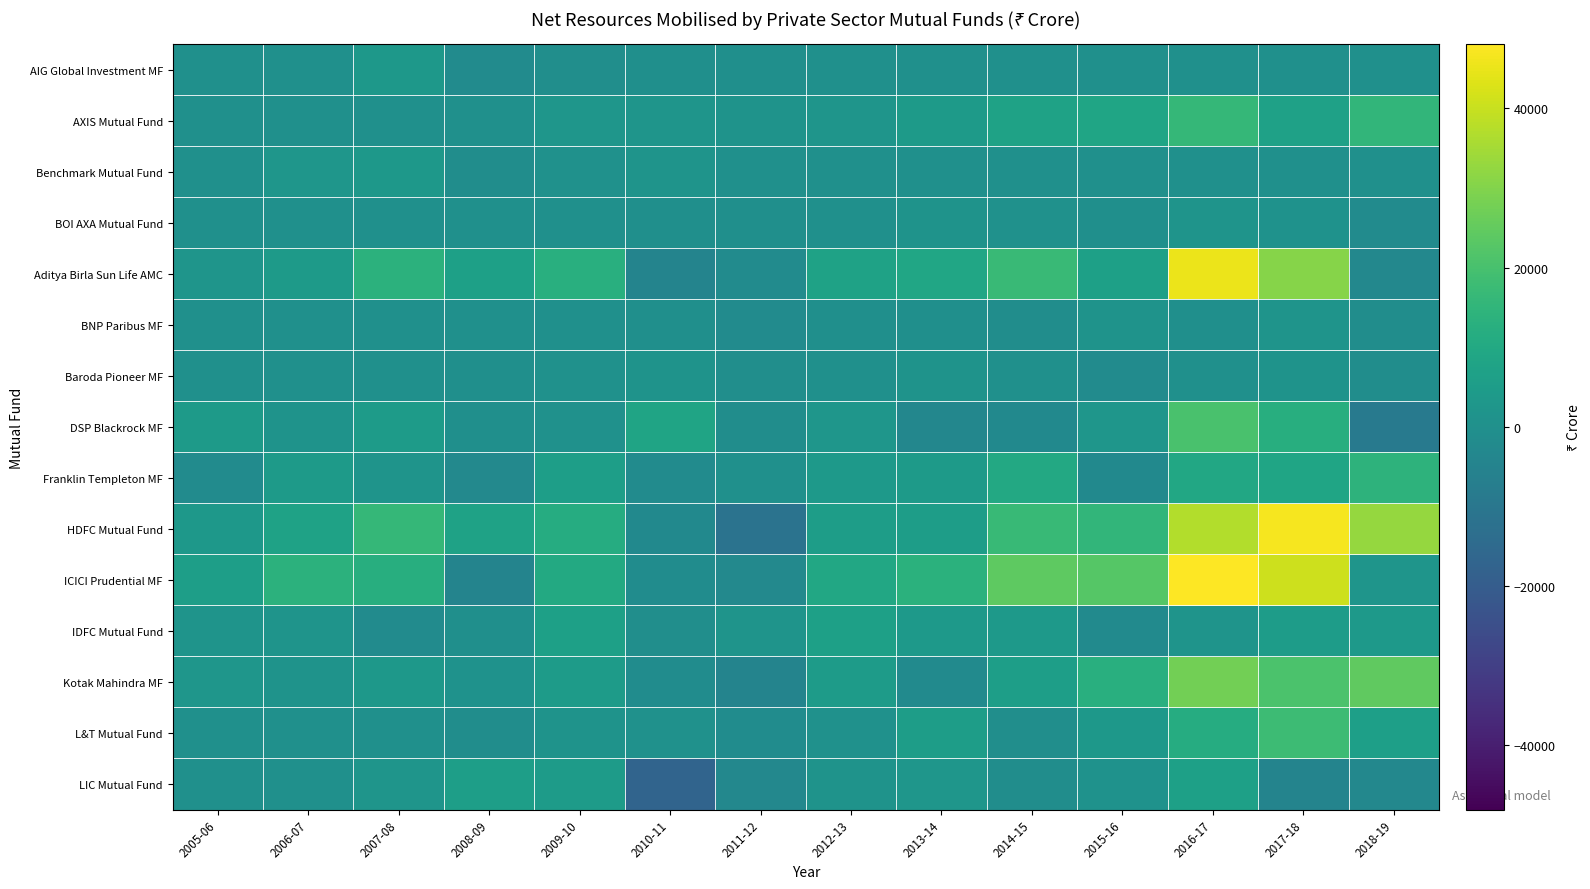

List the series in order of their peak value, lowest first.

Baroda Pioneer MF, BNP Paribus MF, BOI AXA Mutual Fund, Benchmark Mutual Fund, AIG Global Investment MF, LIC Mutual Fund, IDFC Mutual Fund, Franklin Templeton MF, AXIS Mutual Fund, L&T Mutual Fund, DSP Blackrock MF, Kotak Mahindra MF, Aditya Birla Sun Life AMC, HDFC Mutual Fund, ICICI Prudential MF